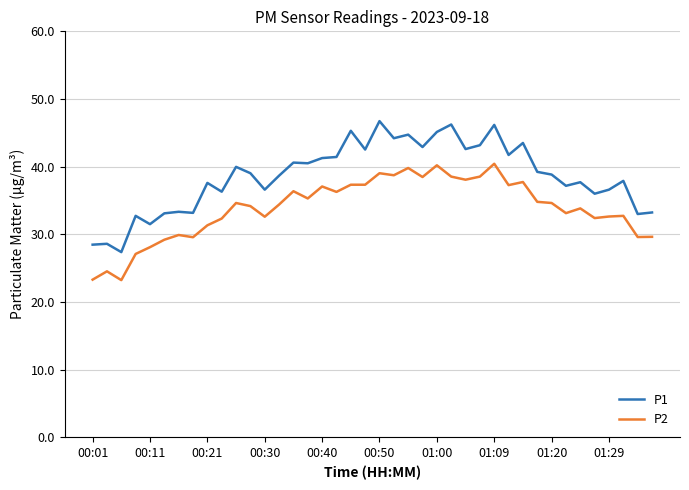

What is the maximum value for P2?

40.4